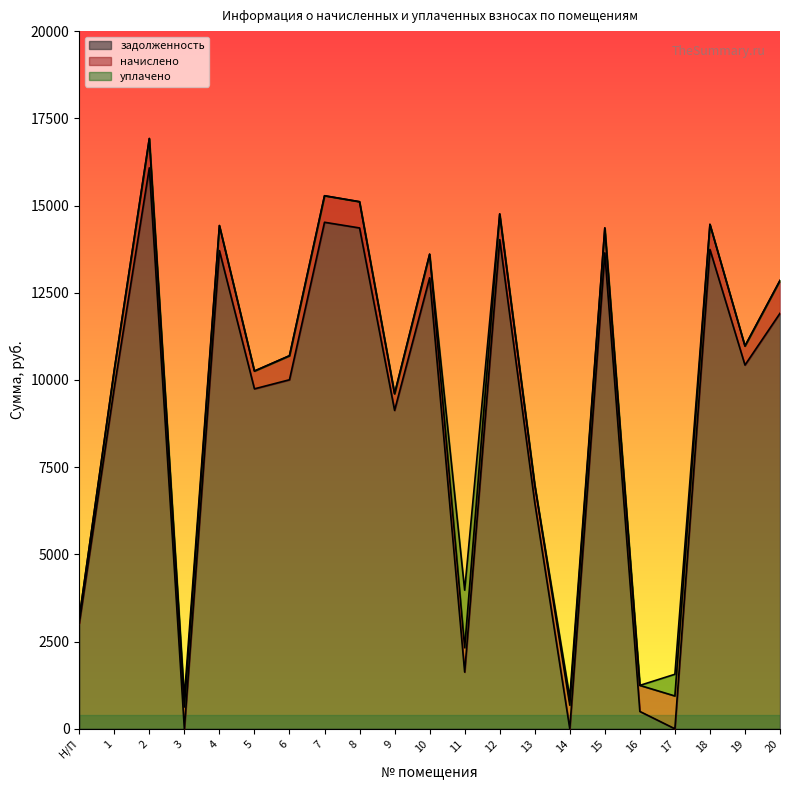

Between which two adjacent categories do задолженность and начислено first intersect?

2 and 3